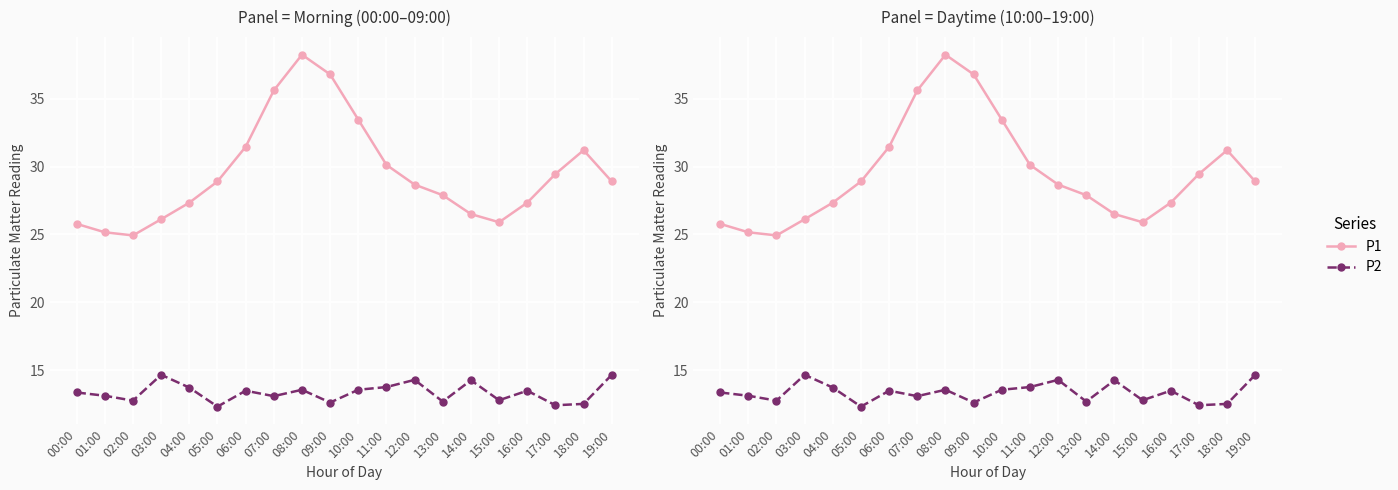

Reading left to right, extract all data points from this chart.

P1: 00:00=25.8	01:00=25.2	02:00=24.9	03:00=26.1	04:00=27.3	05:00=28.9	06:00=31.4	07:00=35.6	08:00=38.2	09:00=36.8	10:00=33.5	11:00=30.1	12:00=28.7	13:00=27.9	14:00=26.5	15:00=25.9	16:00=27.3	17:00=29.4	18:00=31.2	19:00=28.9
P2: 00:00=13.4	01:00=13.1	02:00=12.8	03:00=14.7	04:00=13.7	05:00=12.3	06:00=13.5	07:00=13.1	08:00=13.6	09:00=12.6	10:00=13.6	11:00=13.8	12:00=14.3	13:00=12.7	14:00=14.3	15:00=12.8	16:00=13.5	17:00=12.4	18:00=12.5	19:00=14.7